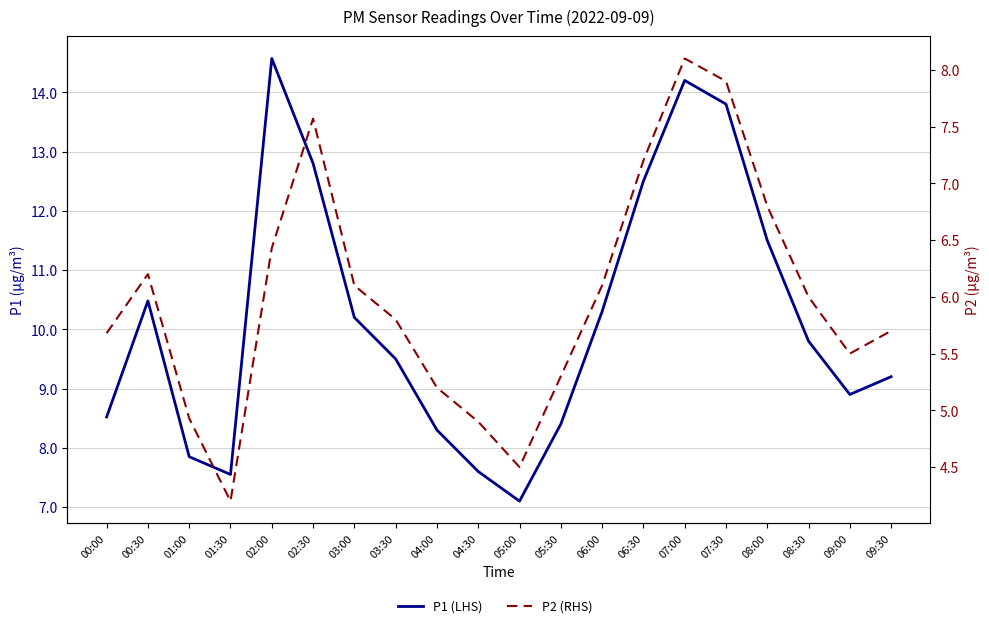

At which label does P1 (LHS) first exceed 9?

00:30